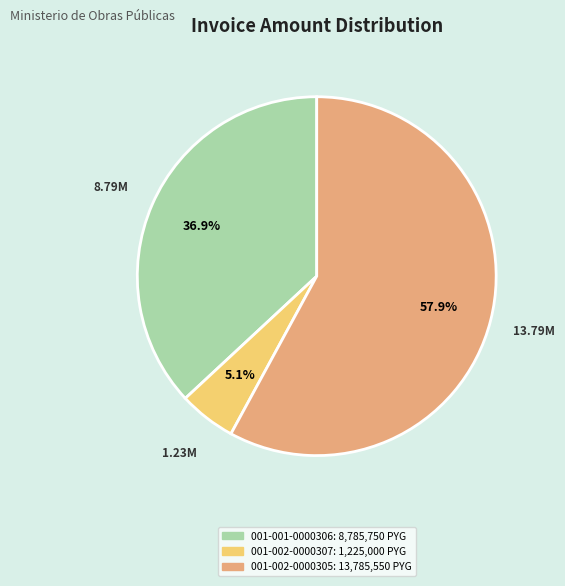

True or false: 001-001-0000306 accounts for 37% of the total.

True